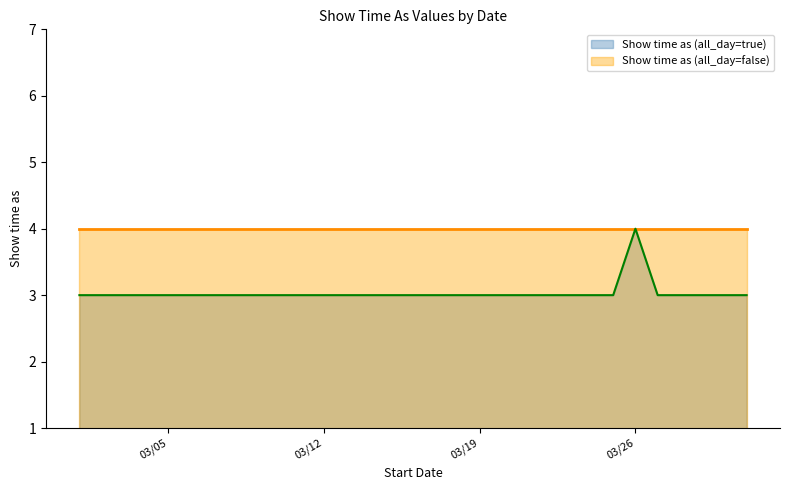

Between 3/2/2013 and 3/15/2013, which is larger?

3/2/2013